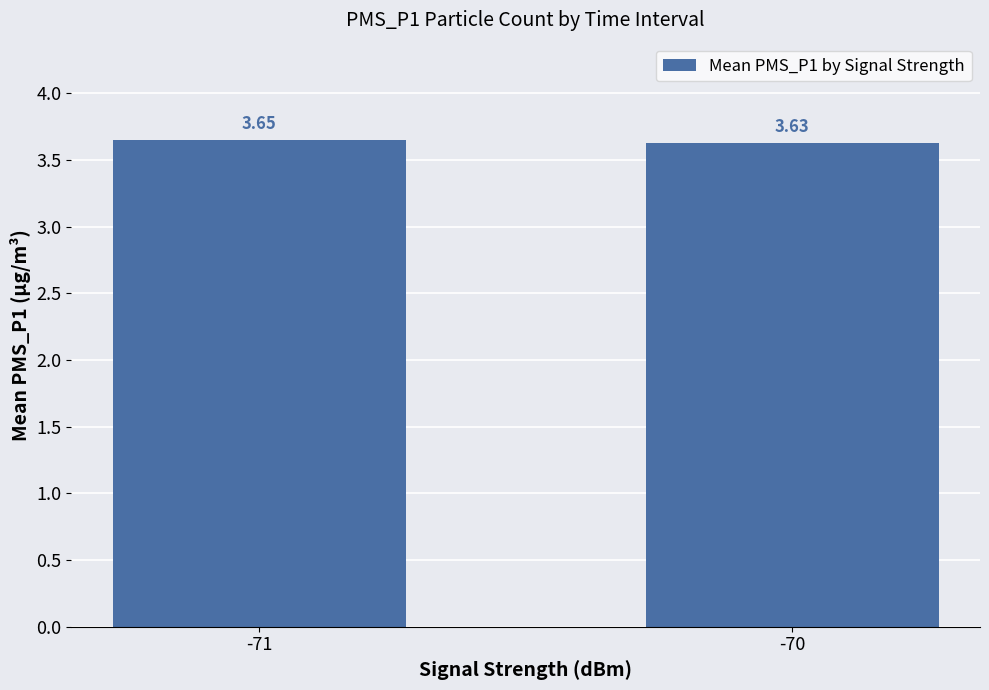

List the labels in order of value, smallest first.

-70, -71